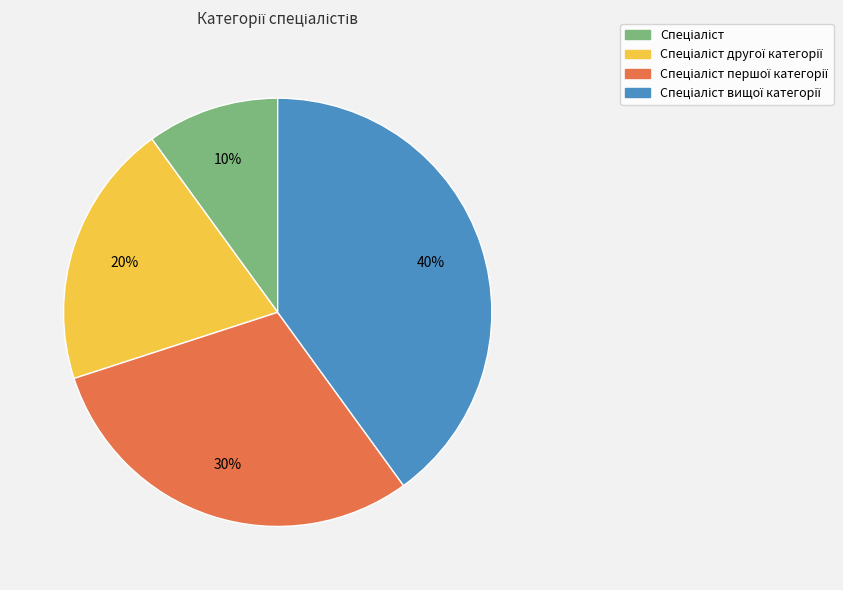

Is there any slice that represents more than half of the pie?

No